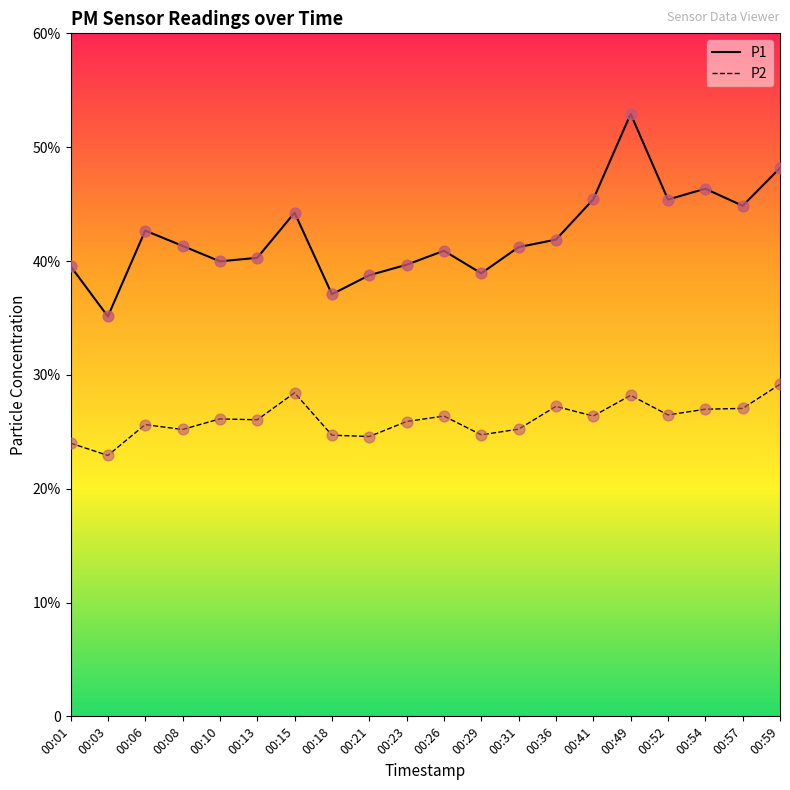

Is the value of P1 at 00:54 greater than the value of P2 at 00:41?

Yes